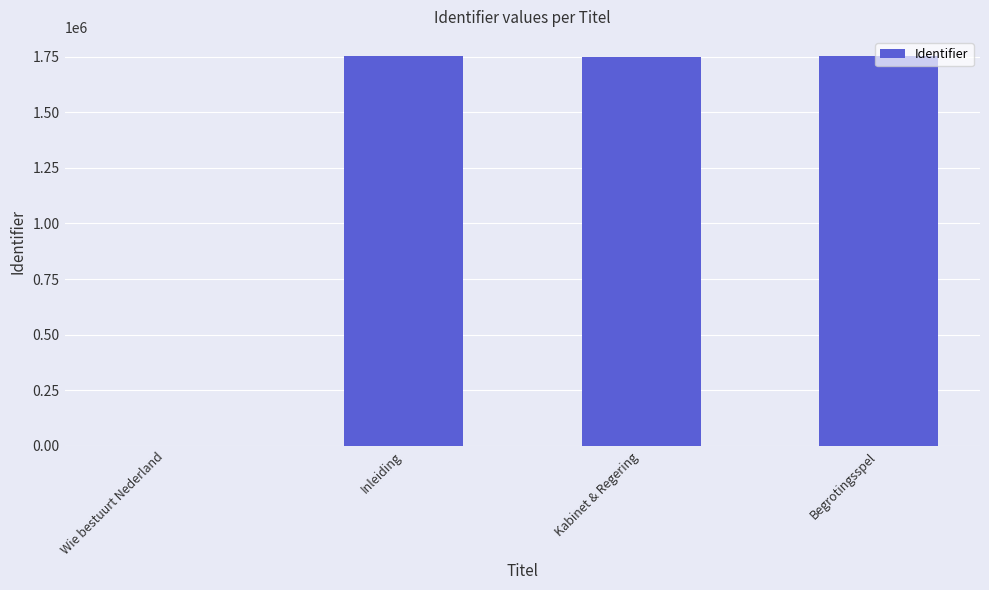

The value at Kabinet & Regering is 2478781. True or false?

False